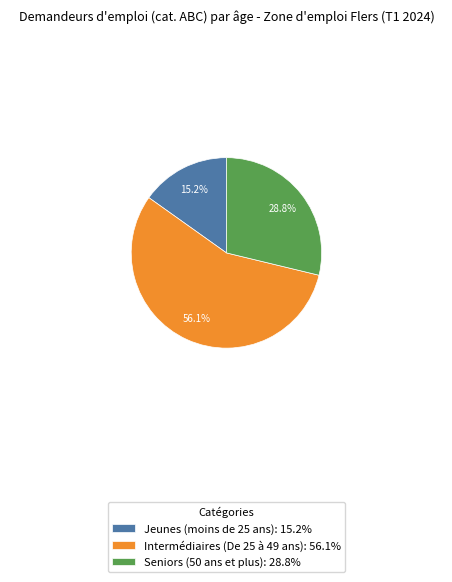

What portion of the pie excludes Seniors (50 ans et plus)?

71.2%